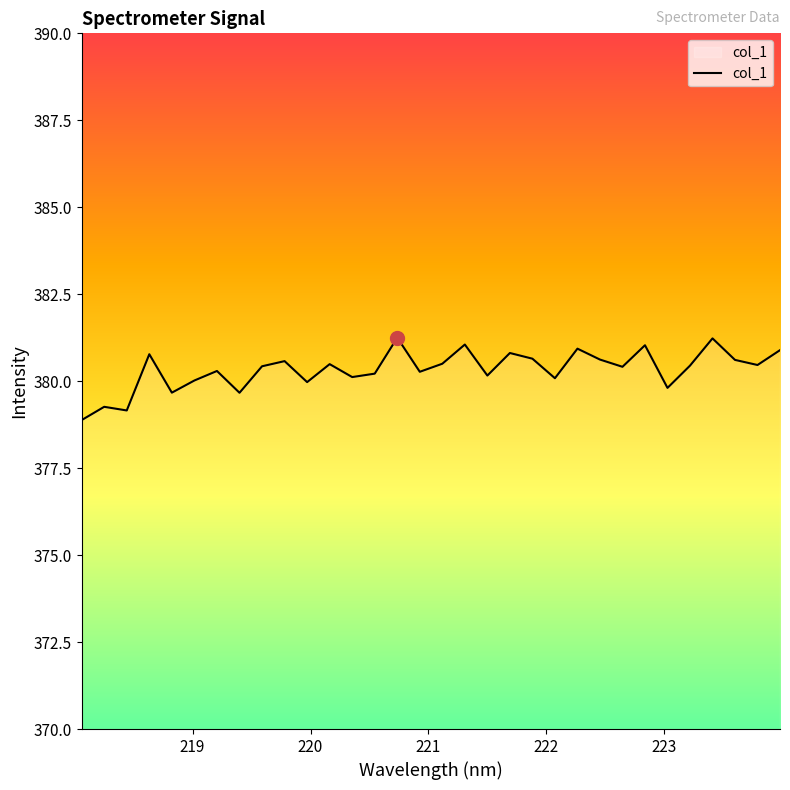

What is the difference between the maximum and minimum values?

2.4